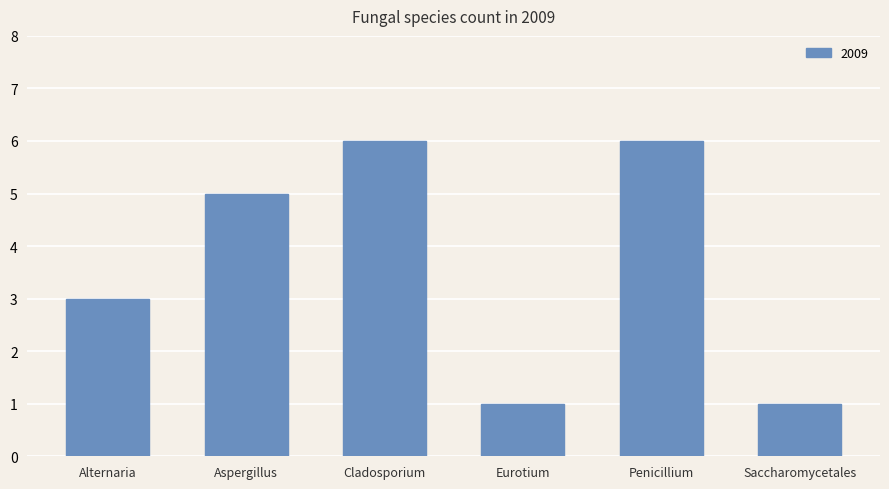

What is the sum of all values?

22